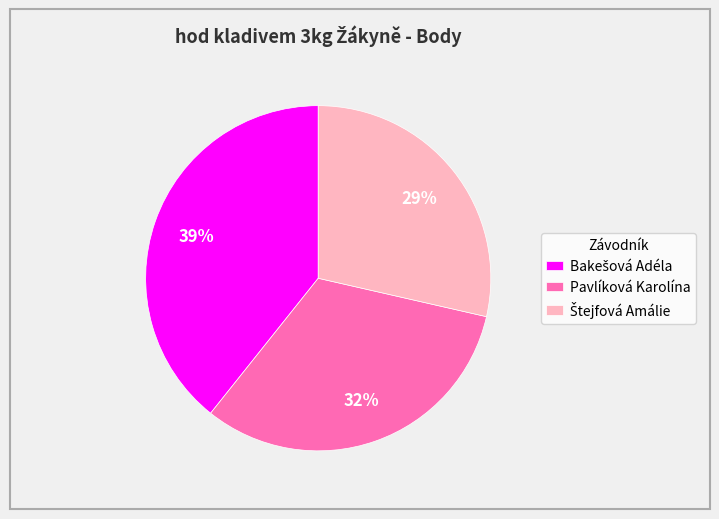

What percentage is the Pavlíková Karolína slice, to the nearest percent?

32%